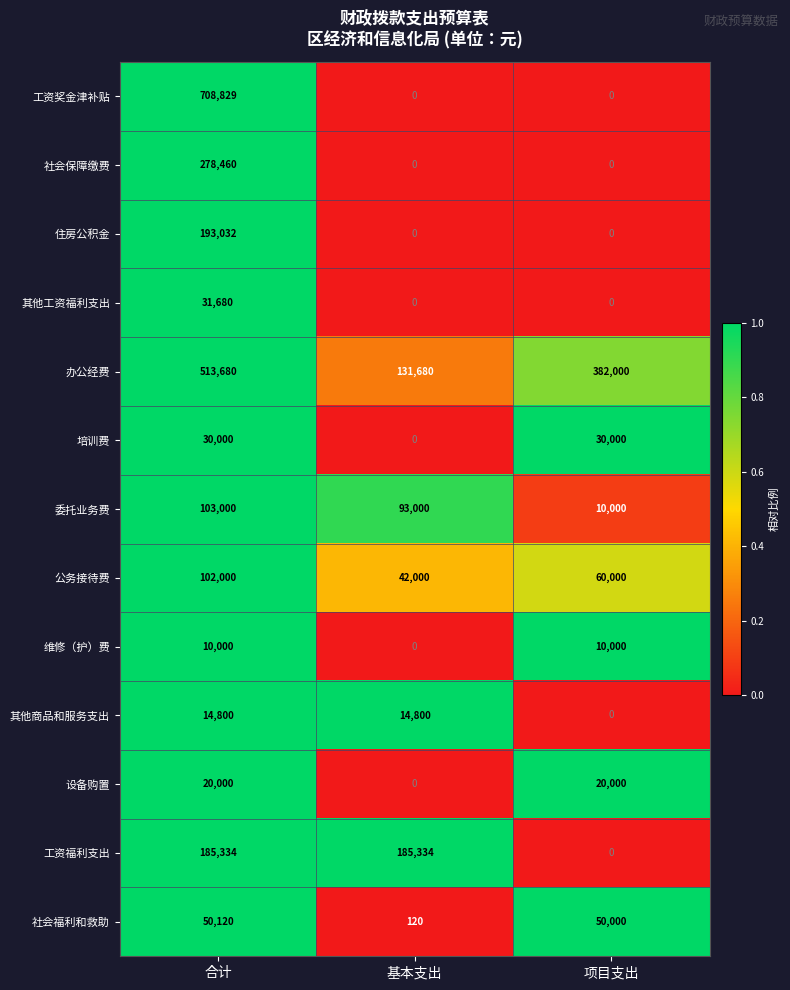

How many positive values does the 培训费 series have?

2